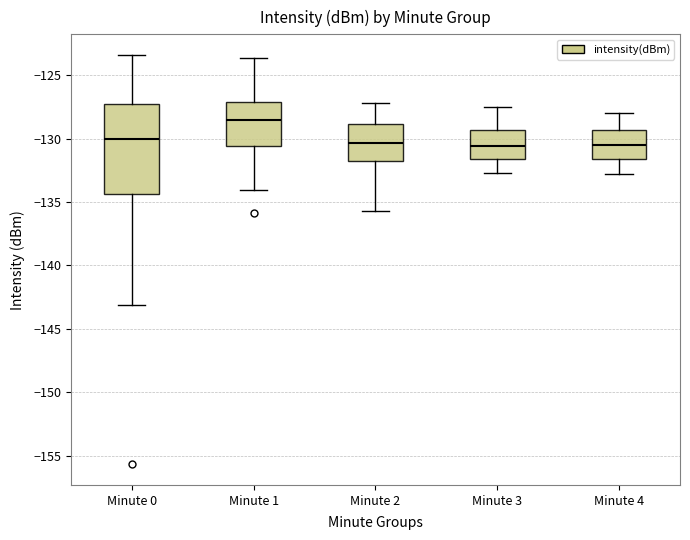

Reading left to right, read every box against the y-axis: the position of its median line, the range the box covers, and the ends of its whiskers. The values are not printed on the chart, so give them approximately, as read against the axis.

Minute 0: median -130.0, box -134.5 to -127.5, whiskers -143.0 to -123.5
Minute 1: median -128.5, box -130.5 to -127.0, whiskers -134.0 to -123.5
Minute 2: median -130.5, box -132.0 to -129.0, whiskers -135.5 to -127.0
Minute 3: median -130.5, box -131.5 to -129.5, whiskers -132.5 to -127.5
Minute 4: median -130.5, box -131.5 to -129.5, whiskers -133.0 to -128.0